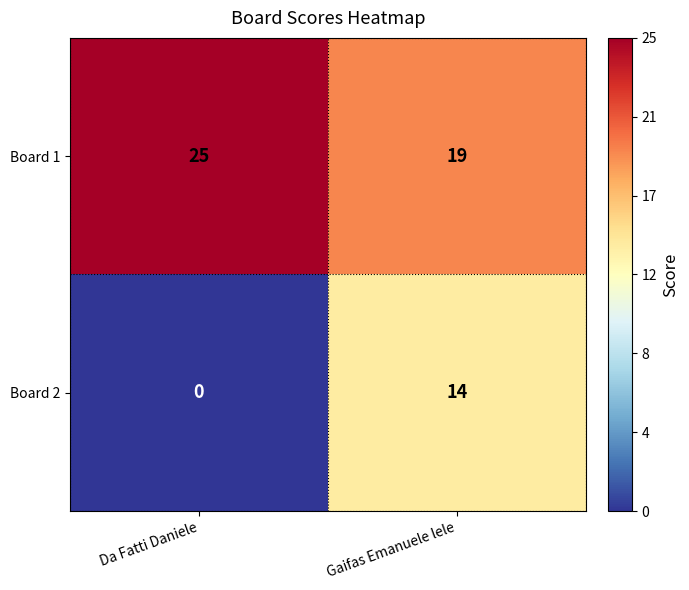

At which label does Board 1 reach its minimum?

Gaifas Emanuele lele